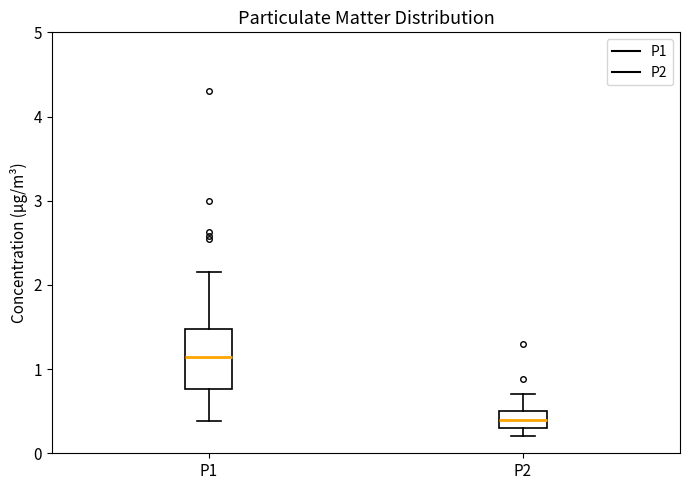

Reading left to right, transcribe this box plot: for each box, give where its median line is, the range the box spans, and where its two whiskers end, as read against the y-axis. The values are not printed on the chart, so give them approximately, as read against the axis.

P1: median 1.1, box 0.8 to 1.5, whiskers 0.4 to 2.2
P2: median 0.4, box 0.3 to 0.5, whiskers 0.2 to 0.7